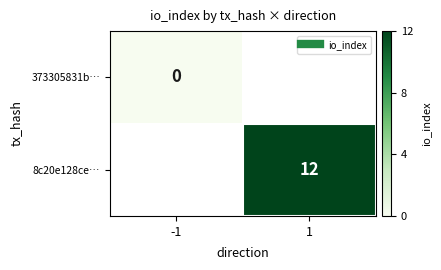

Which category has the lowest value across all series?

-1